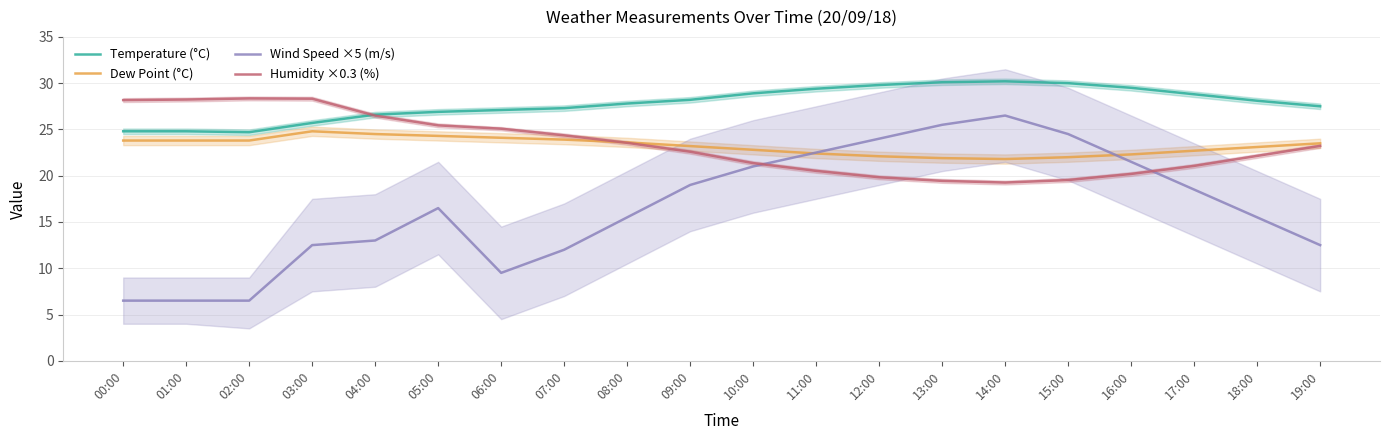

At how many categories does at least one series exceed 19?

20